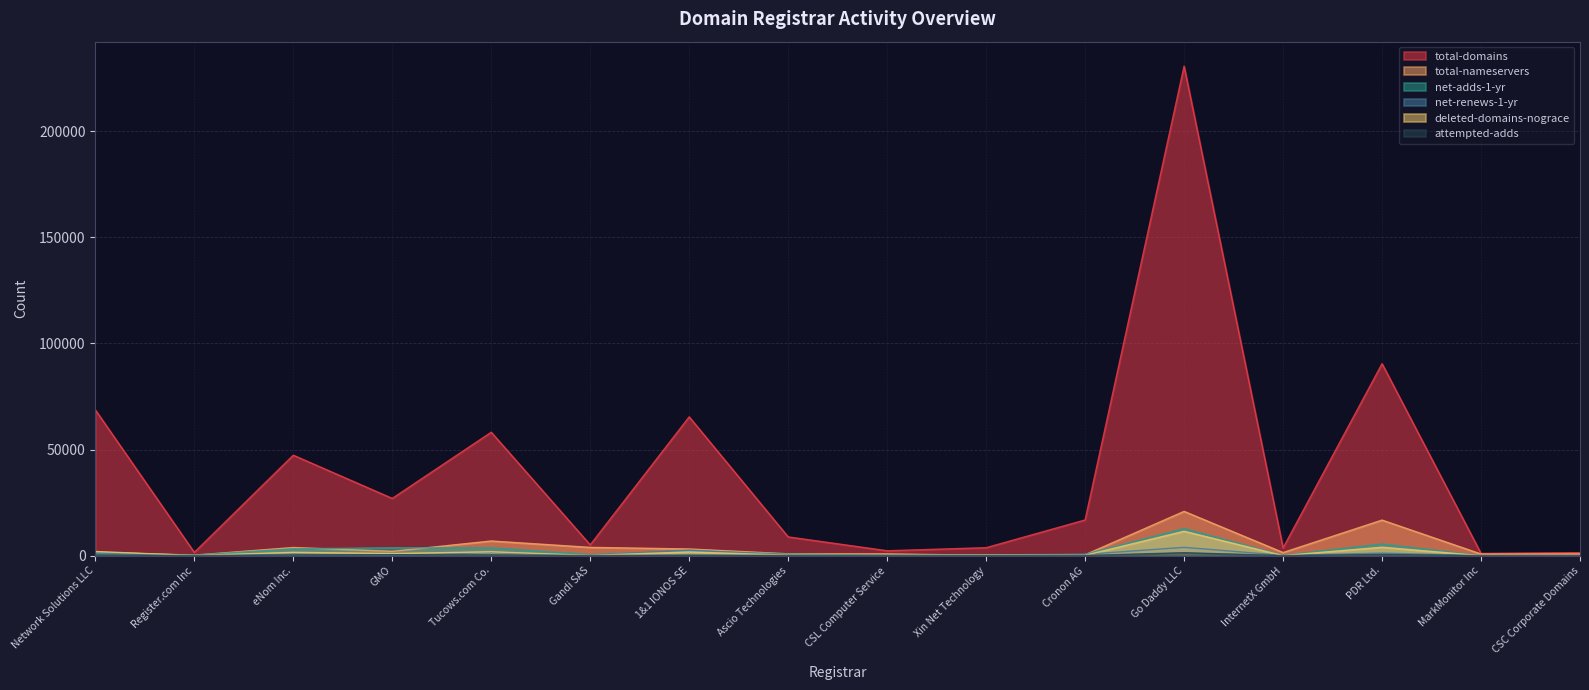

Reading left to right, extract all data points from this chart.

total-domains: 68726	1524	47345	26966	58169	5070	65415	8825	2296	3740	16819	230744	3644	90478	1030	1395
total-nameservers: 1584	236	3830	2014	6898	3889	3134	858	821	151	402	20866	1454	16753	753	809
net-adds-1-yr: 1519	236	3204	3695	3696	478	2292	745	165	367	623	12751	131	5495	2	11
net-renews-1-yr: 1021	56	798	351	1367	171	2584	282	38	19	611	3910	131	1186	38	56
deleted-domains-nograce: 1953	43	1561	976	1817	109	1748	222	27	247	178	11476	39	3949	0	3
attempted-adds: 310	6	328	438	369	37	213	73	21	29	53	1374	12	552	4	0